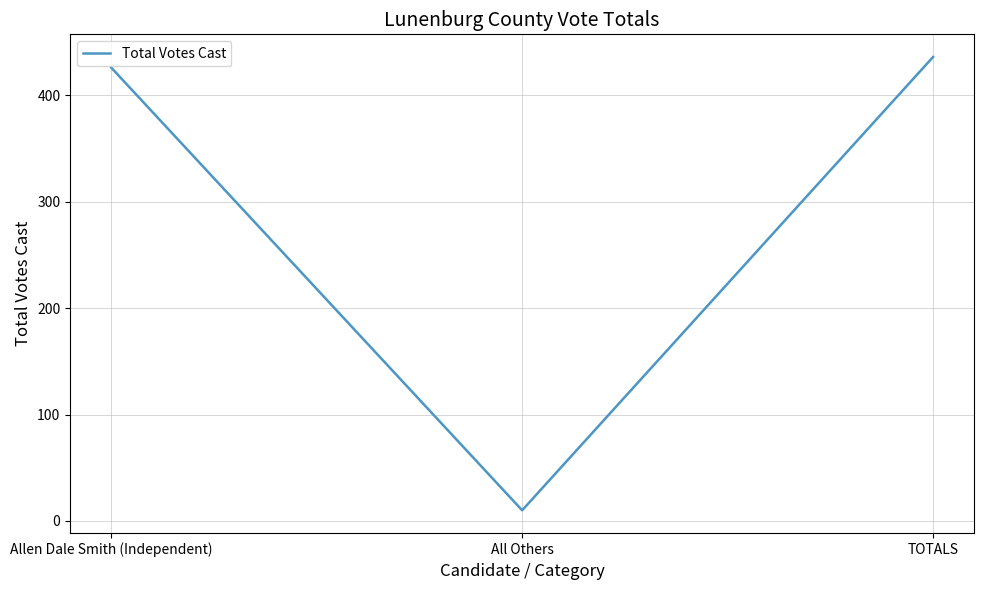

What is the maximum value shown in the chart?

436